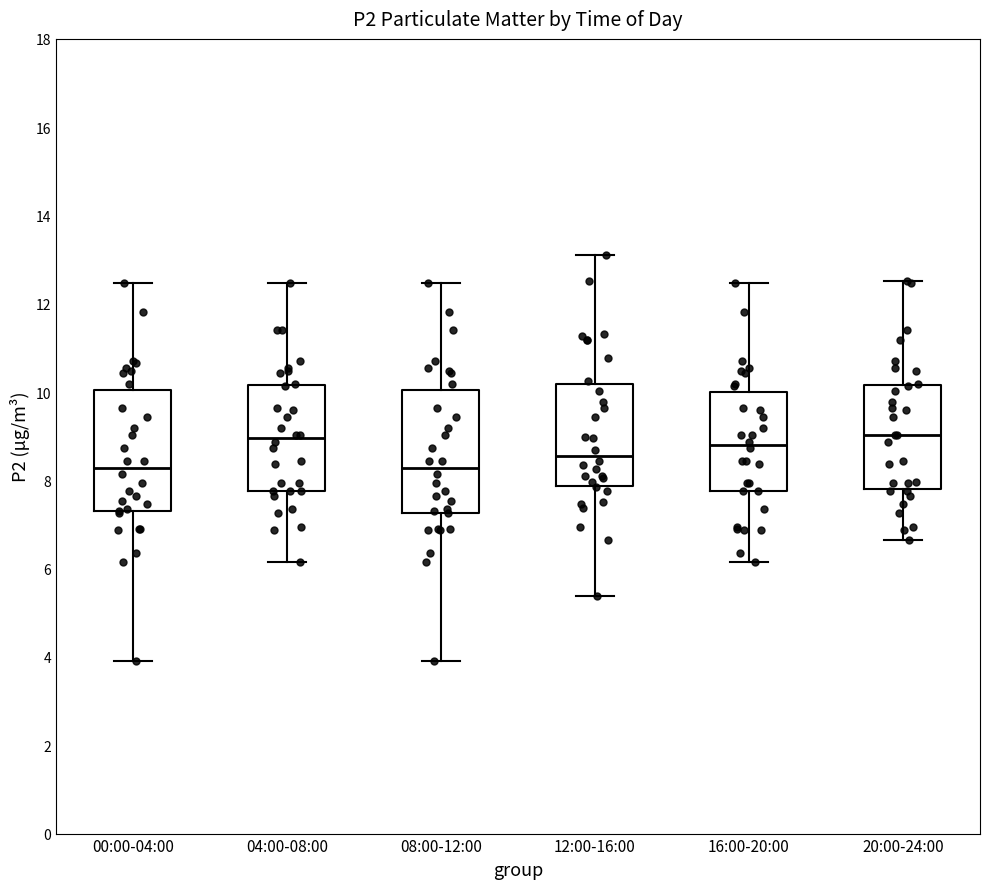

Reading left to right, transcribe this box plot: for each box, give where its median line is, the range the box spans, and where its two whiskers end, as read against the y-axis. The values are not printed on the chart, so give them approximately, as read against the axis.

00:00-04:00: median 8.2, box 7.4 to 10.0, whiskers 4.0 to 12.4
04:00-08:00: median 9.0, box 7.8 to 10.2, whiskers 6.2 to 12.4
08:00-12:00: median 8.2, box 7.2 to 10.0, whiskers 4.0 to 12.4
12:00-16:00: median 8.6, box 7.8 to 10.2, whiskers 5.4 to 13.2
16:00-20:00: median 8.8, box 7.8 to 10.0, whiskers 6.2 to 12.4
20:00-24:00: median 9.0, box 7.8 to 10.2, whiskers 6.6 to 12.6